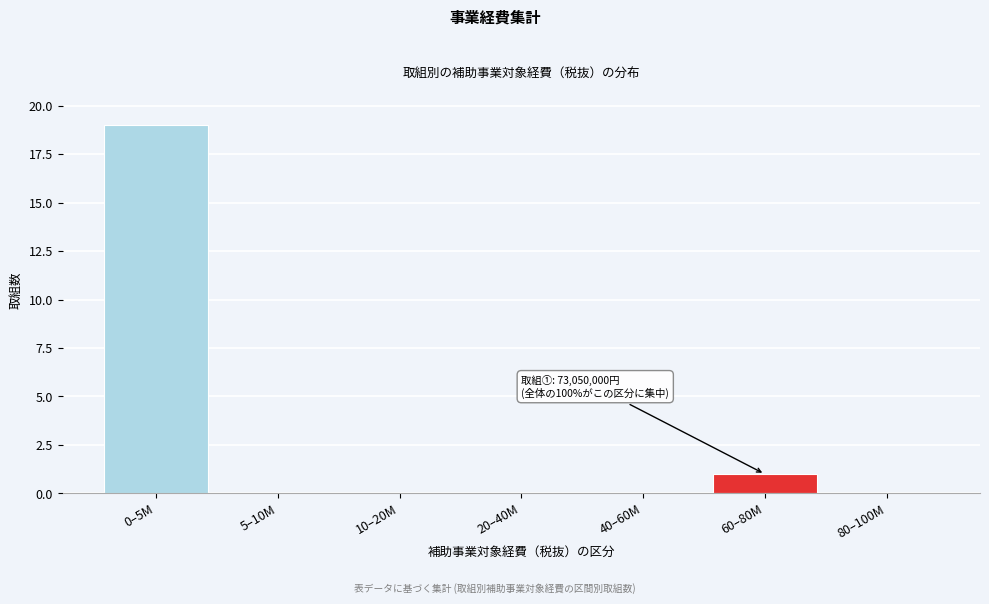

Reading left to right, what are all the values shown in this chart?

0–5M=19	5–10M=0	10–20M=0	20–40M=0	40–60M=0	60–80M=1	80–100M=0